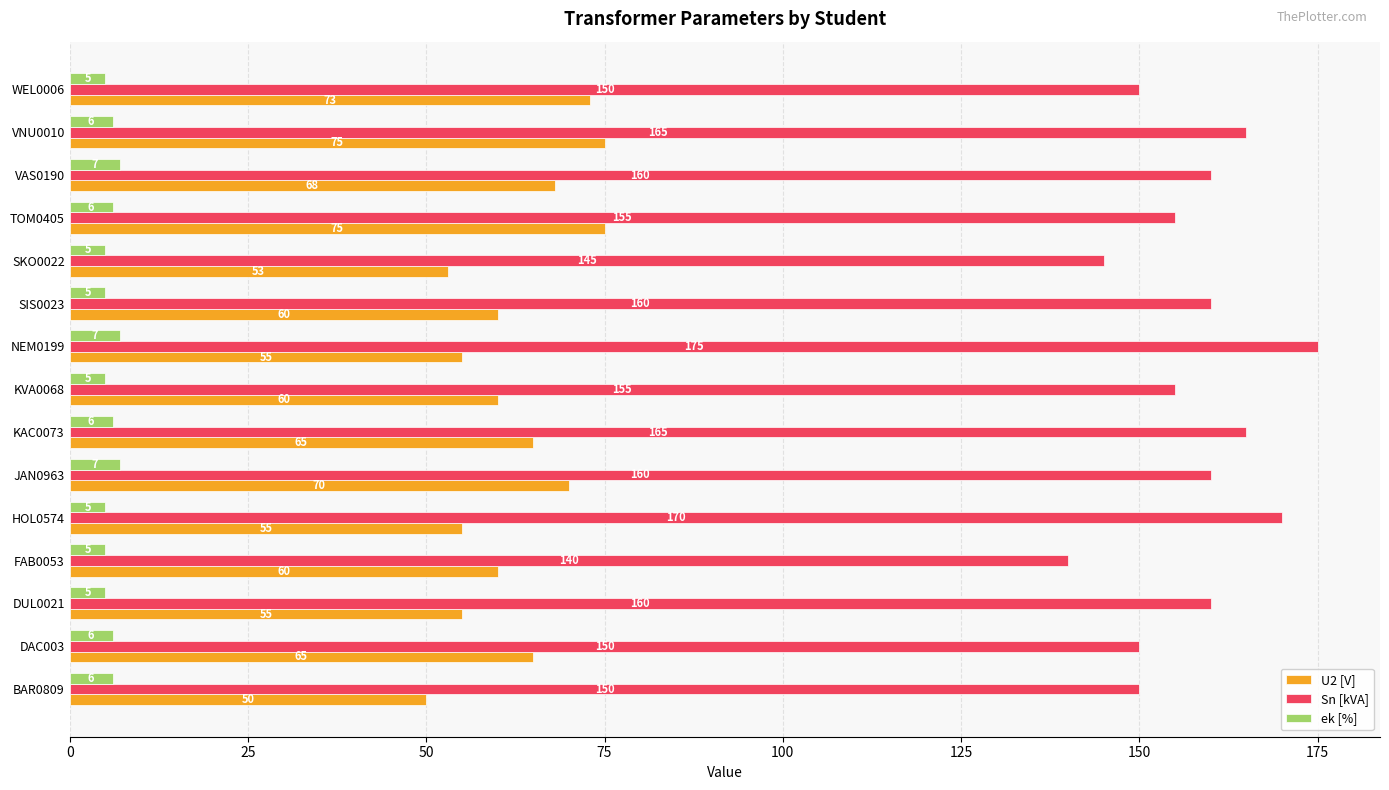

At which category is the sum across all series the highest?

VNU0010